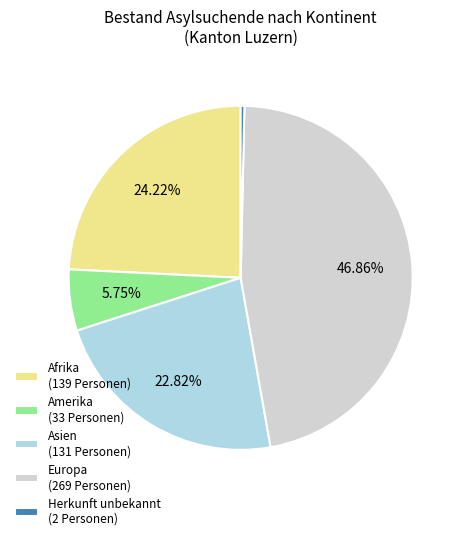

Rank the categories by value from highest to lowest.

Europa, Afrika, Asien, Amerika, Herkunft unbekannt